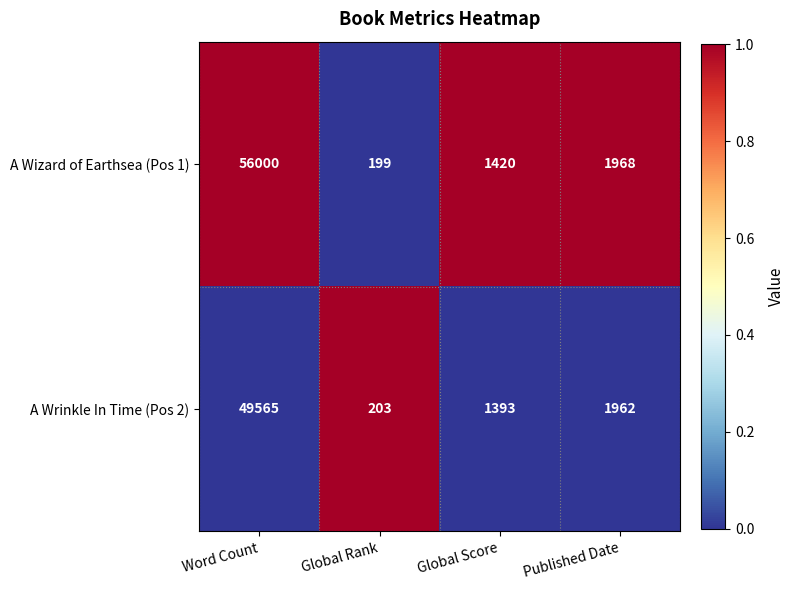

What is the spread (max minus min) of values at Global Rank?

4